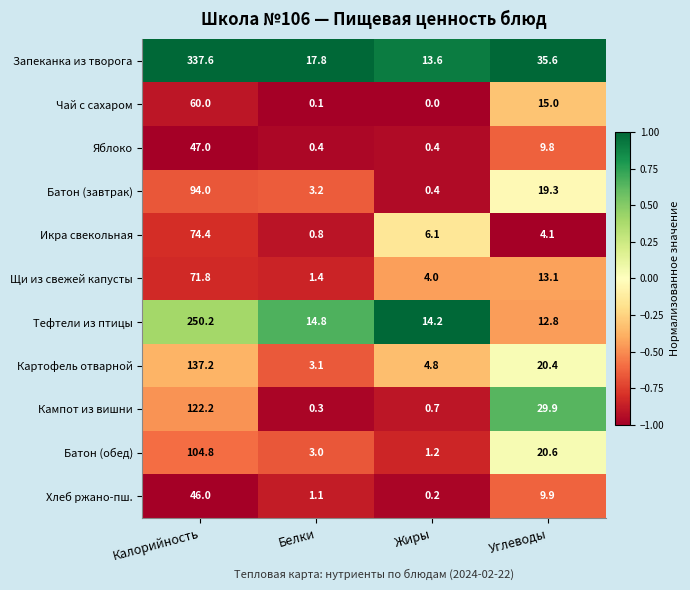

Rank the series at Белки from lowest to highest value.

Чай с сахаром, Кампот из вишни, Яблоко, Икра свекольная, Хлеб ржано-пш., Щи из свежей капусты, Батон (обед), Картофель отварной, Батон (завтрак), Тефтели из птицы, Запеканка из творога